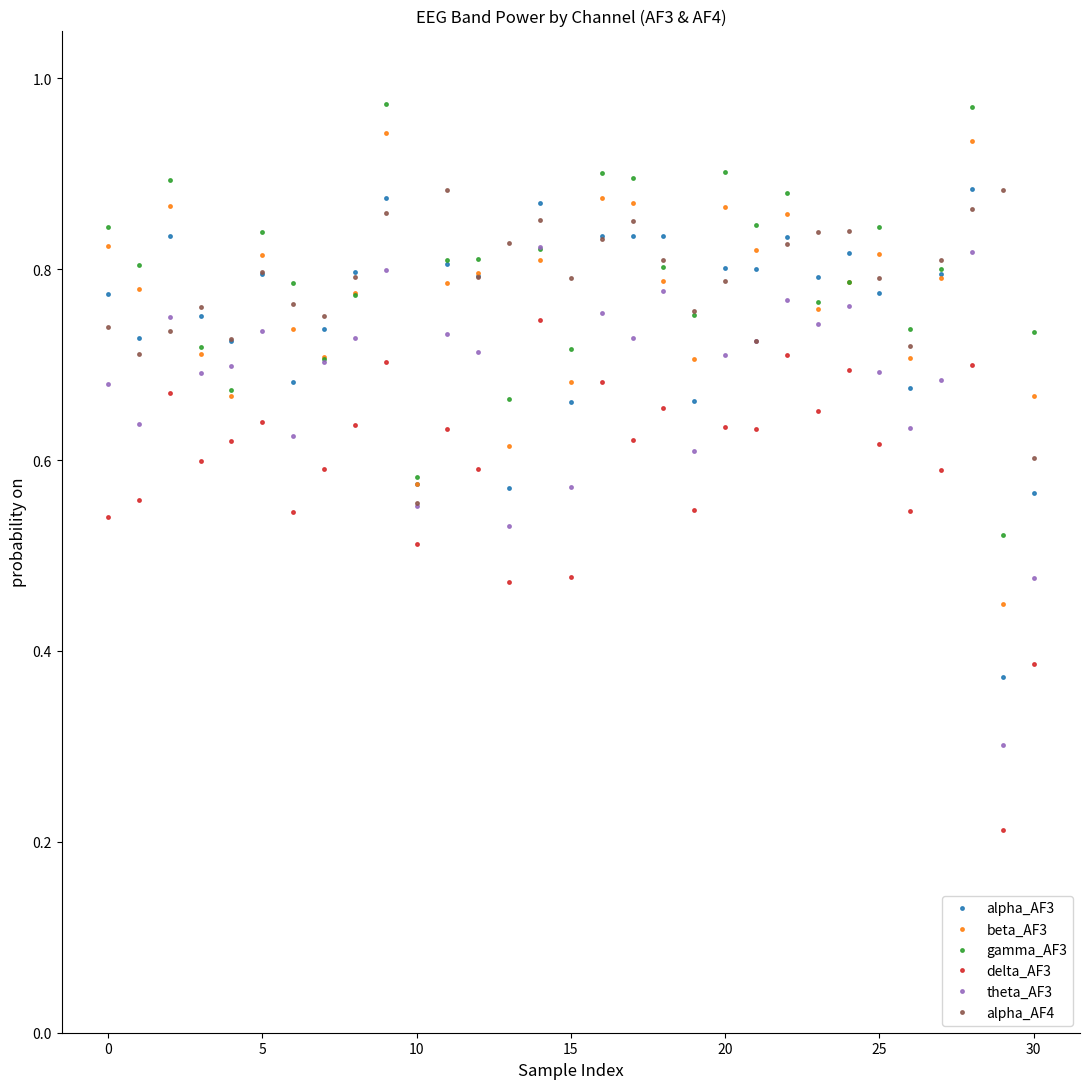

True or false: beta_AF3 and delta_AF3 intersect in this chart.

False